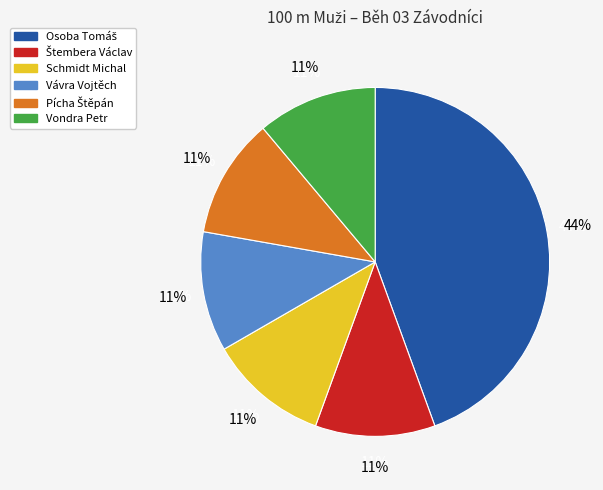

What is the ratio of the value at Štembera Václav to the value at Osoba Tomáš?

0.2